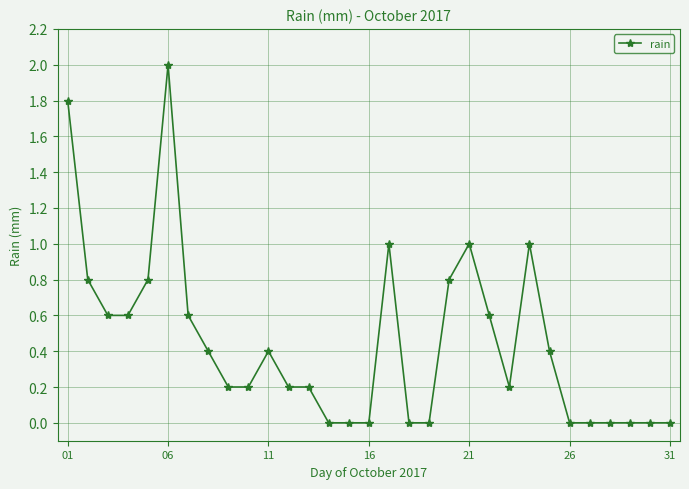

True or false: there are more than 1 points higher than both neighbors.

True